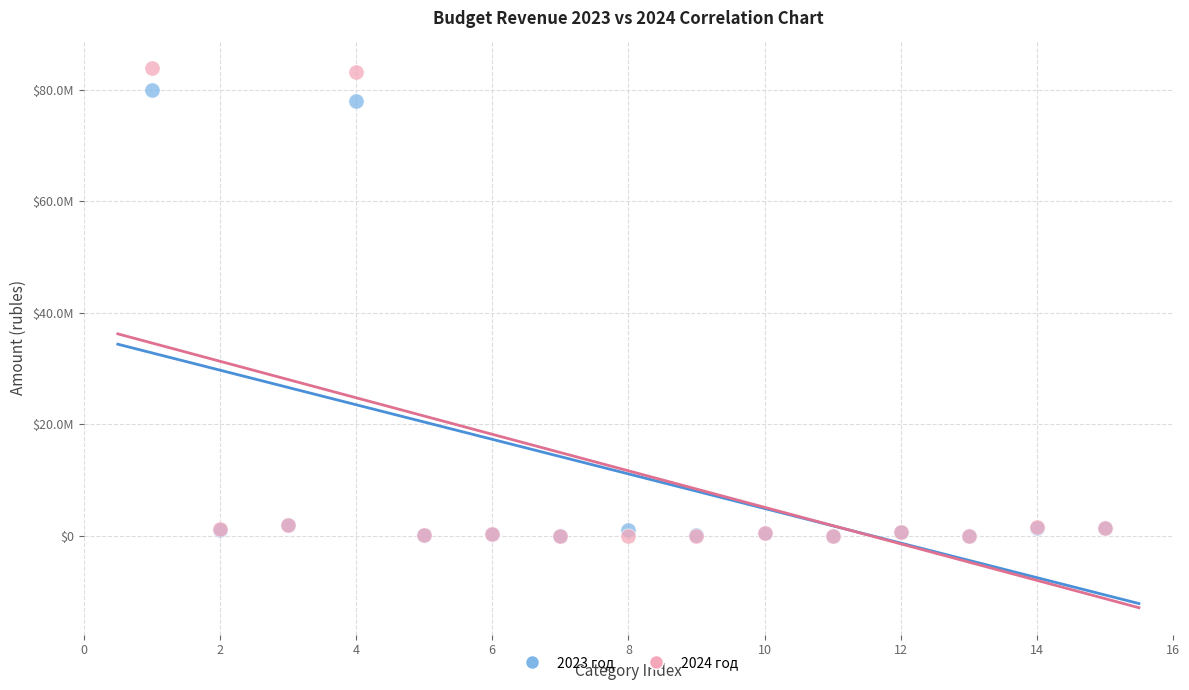

What are all the series names shown in the legend?

2023 год, 2024 год